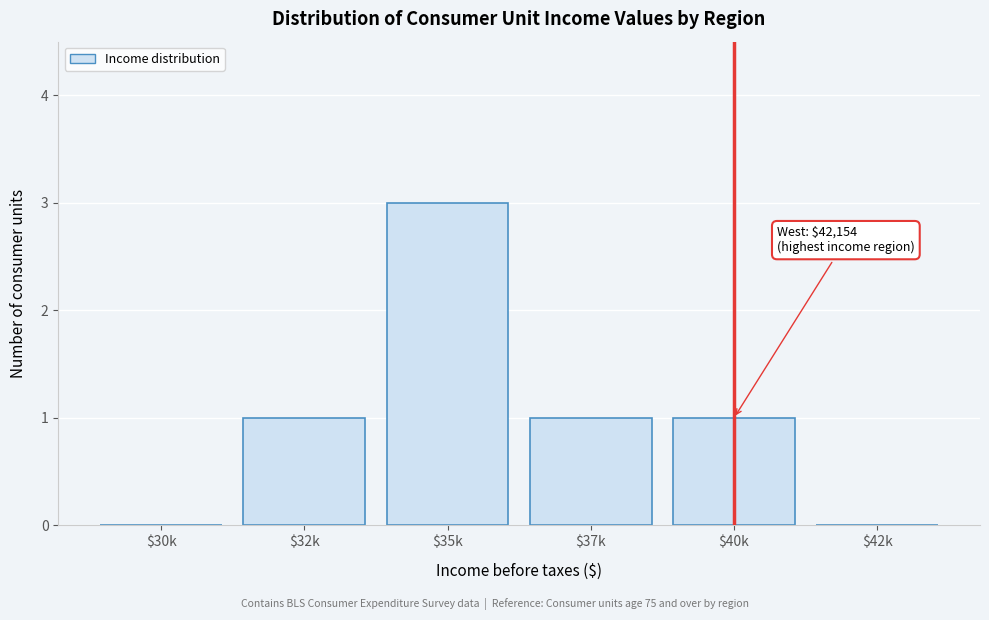

What is the greatest value displayed?

3